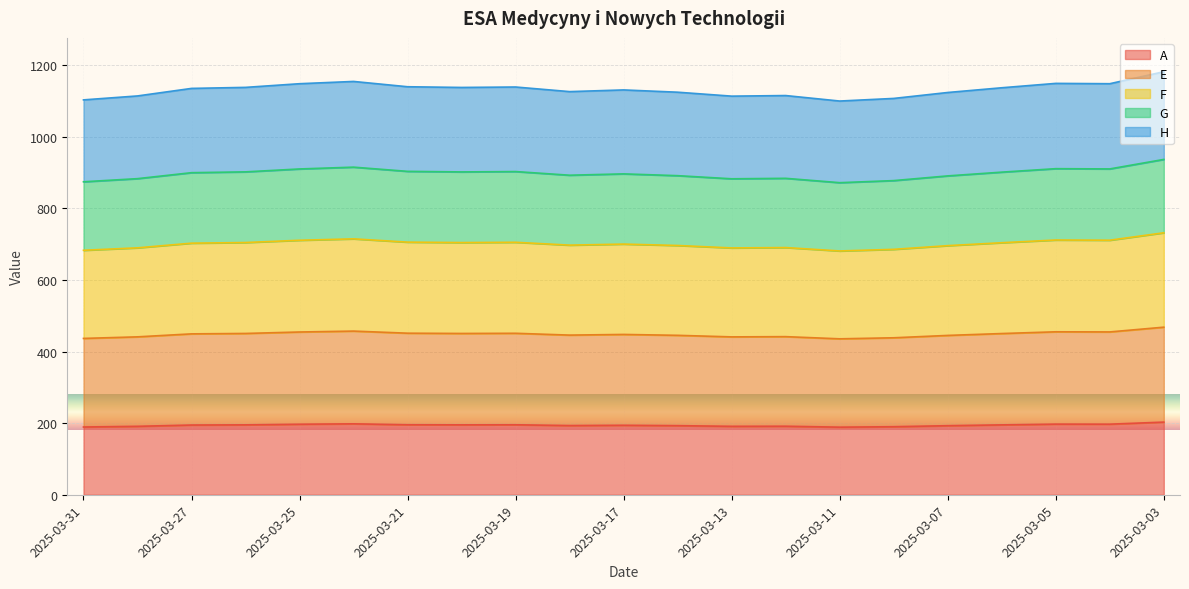

Is the value of H at 2025-03-18 greater than the value of A at 2025-03-24?

Yes